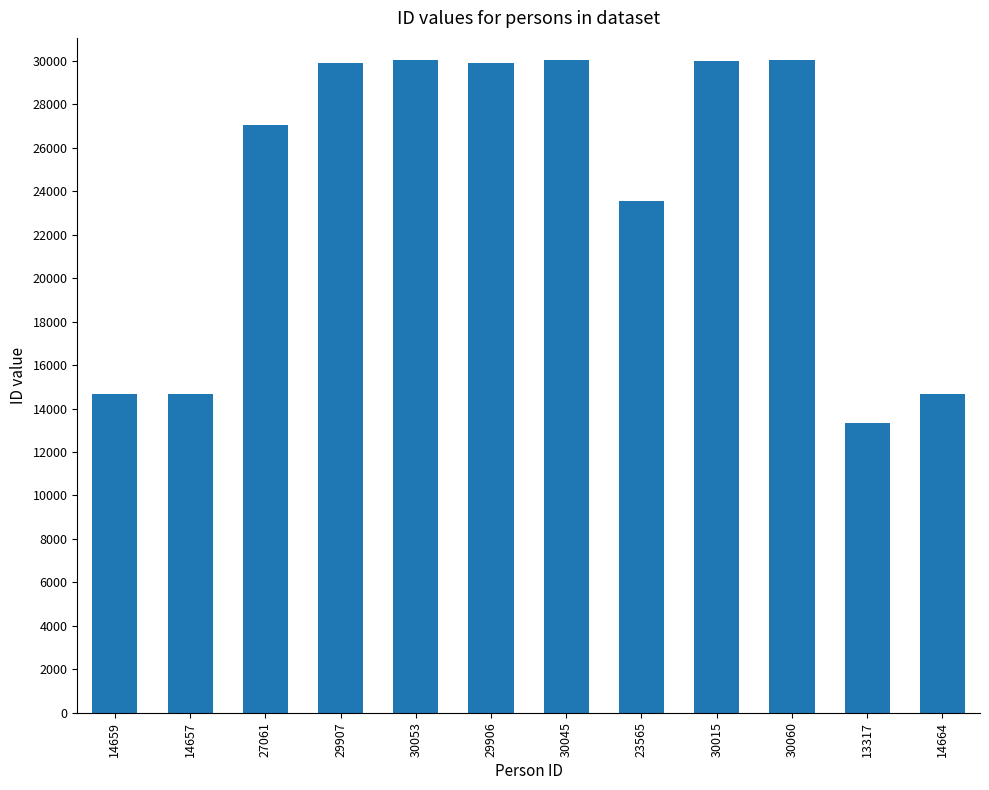

True or false: the data shows 14659 at 14659.

True